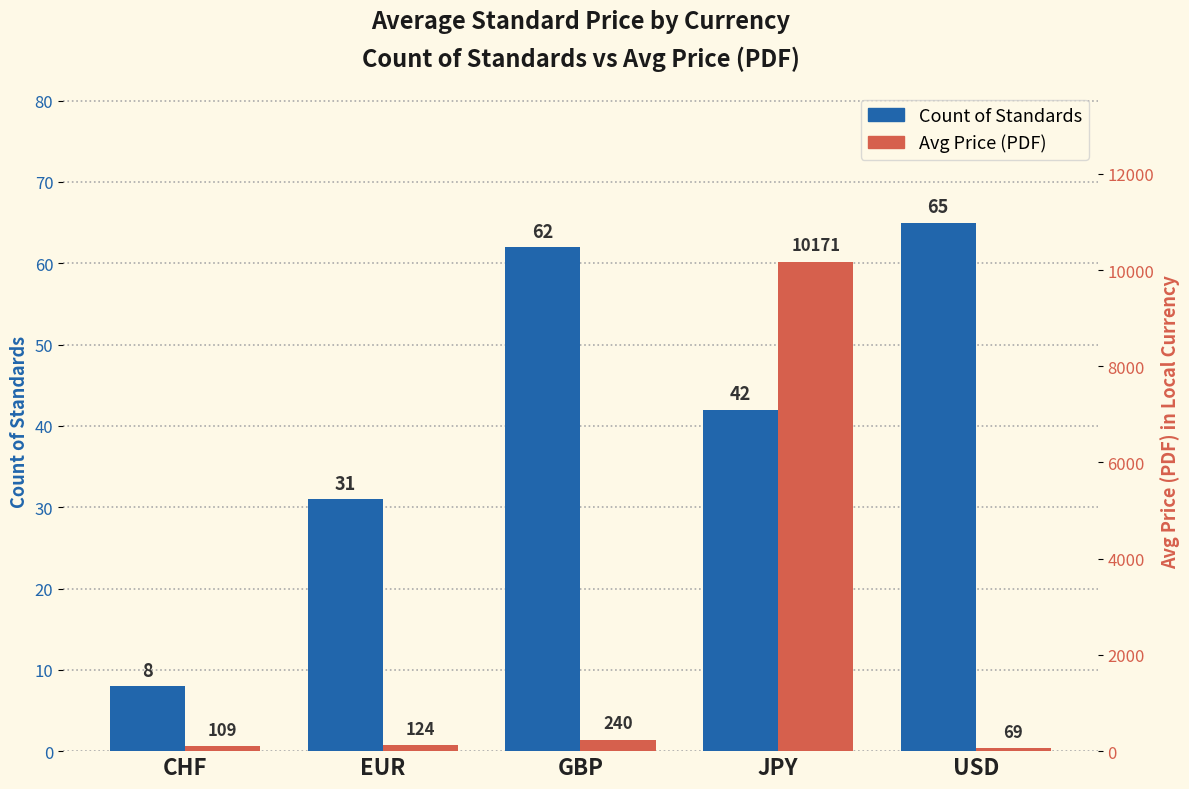

What is the sum of the Avg Price PDF values at JPY and GBP?

10411.8